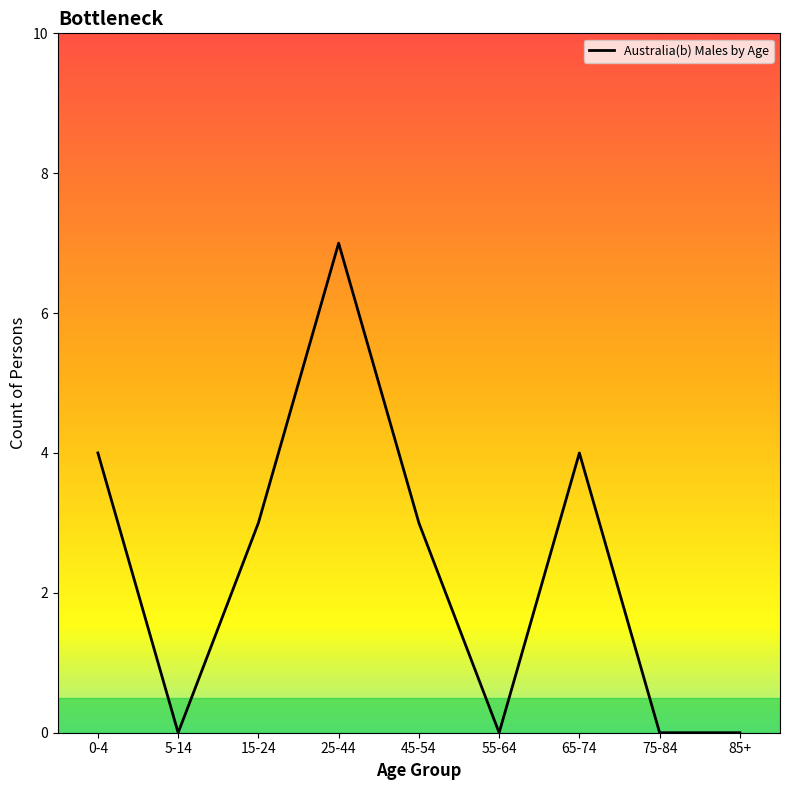

Is this an area chart (filled region under the line)?

No